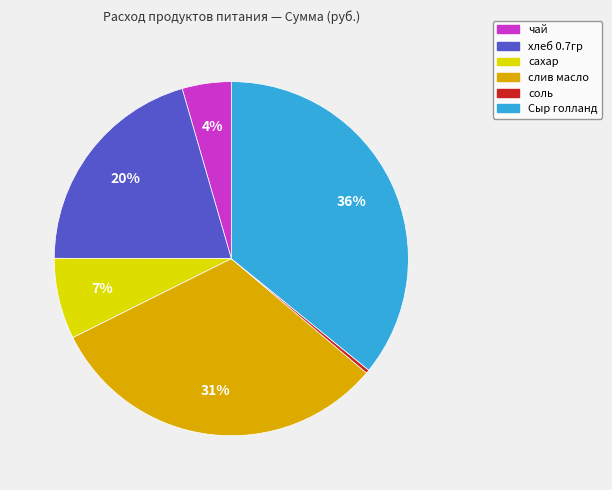

Is there a majority slice in this chart?

No